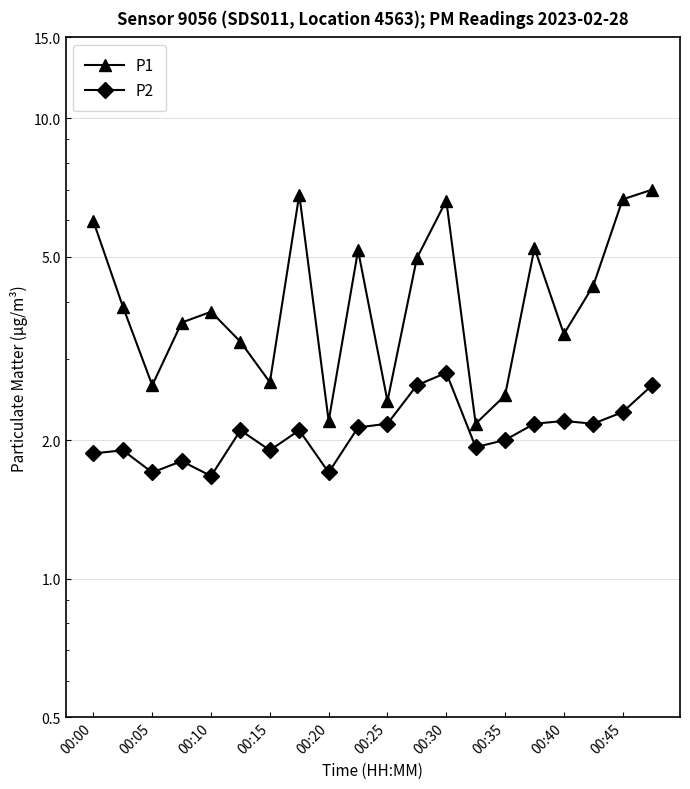

What is the lowest value of the P1 series?

2.2